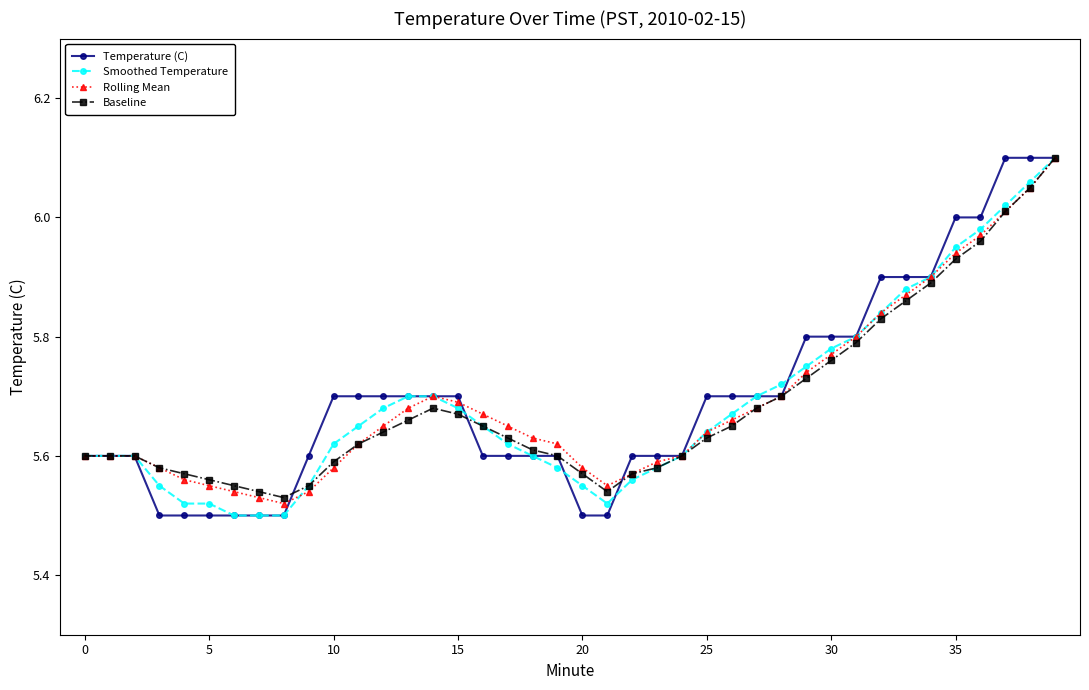

At how many categories does at least one series exceed 5?

40